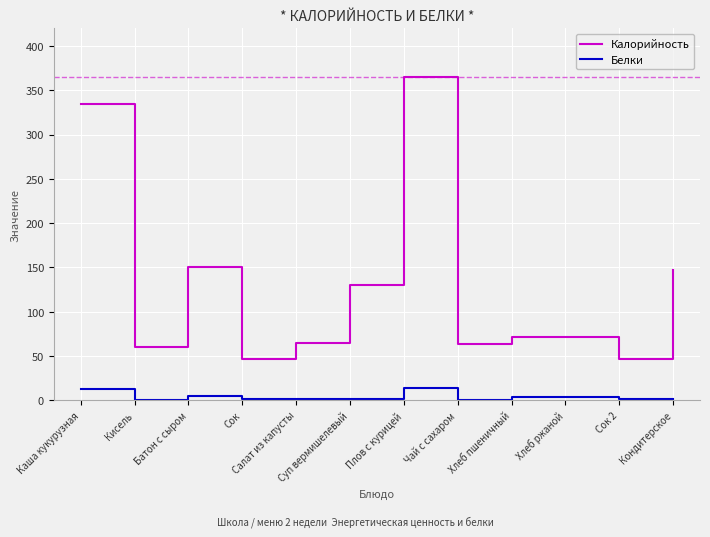

At which category is the sum across all series the highest?

Плов с курицей